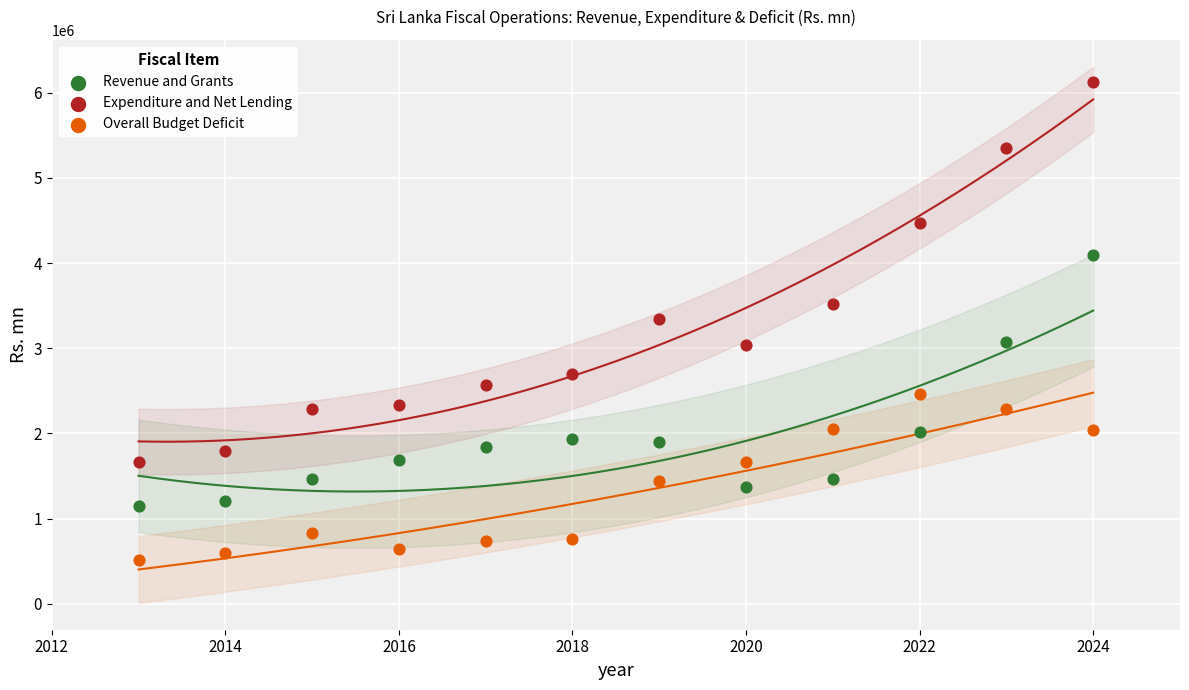

Which series has the largest Y range (max minus min)?

Expenditure and Net Lending